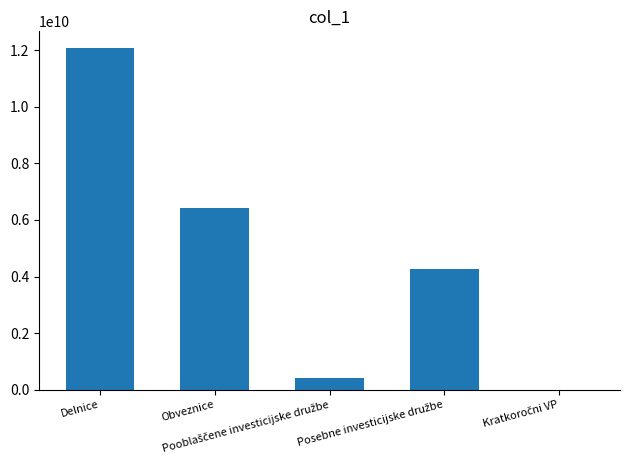

What is the greatest value displayed?

12061787612.4